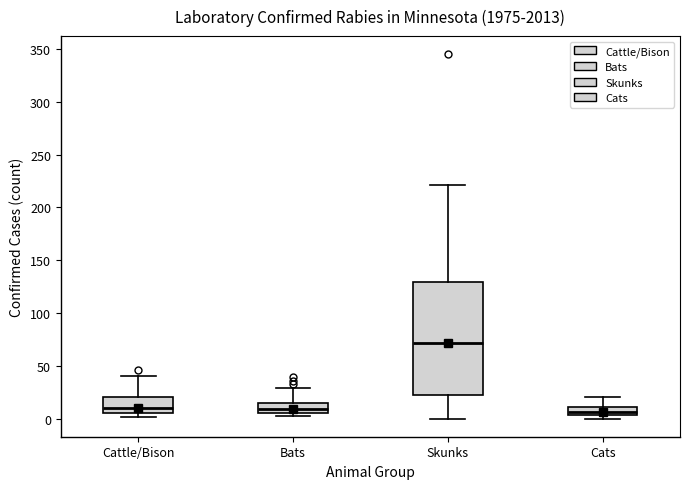

Which box is the tallest, from its lower edge to its upper edge?

Skunks